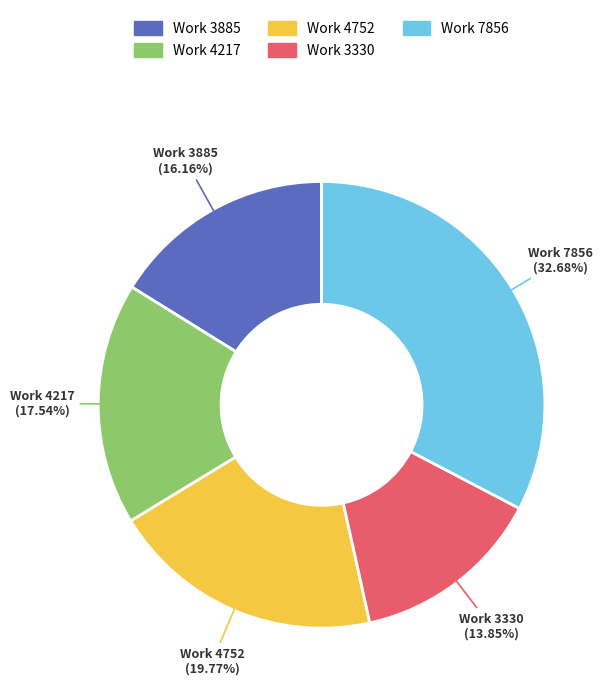

Is it true that Work 4752 is 20% of the pie?

True